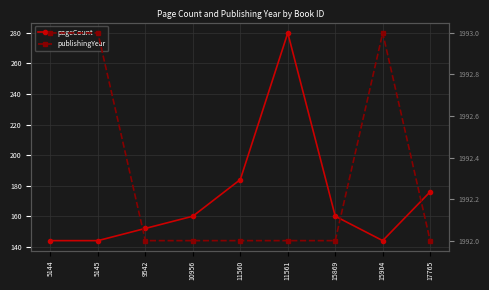

At which category does publishingYear reach its first local peak?

15904